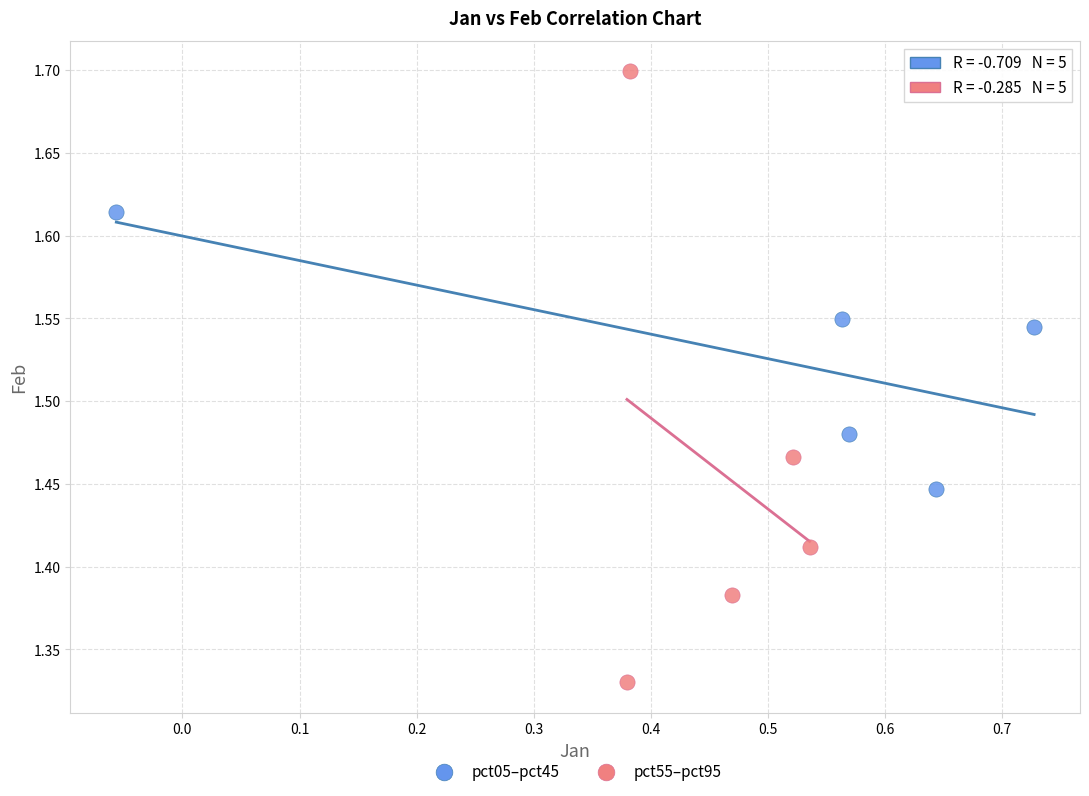

Which series has the largest Y range (max minus min)?

pct55–pct95